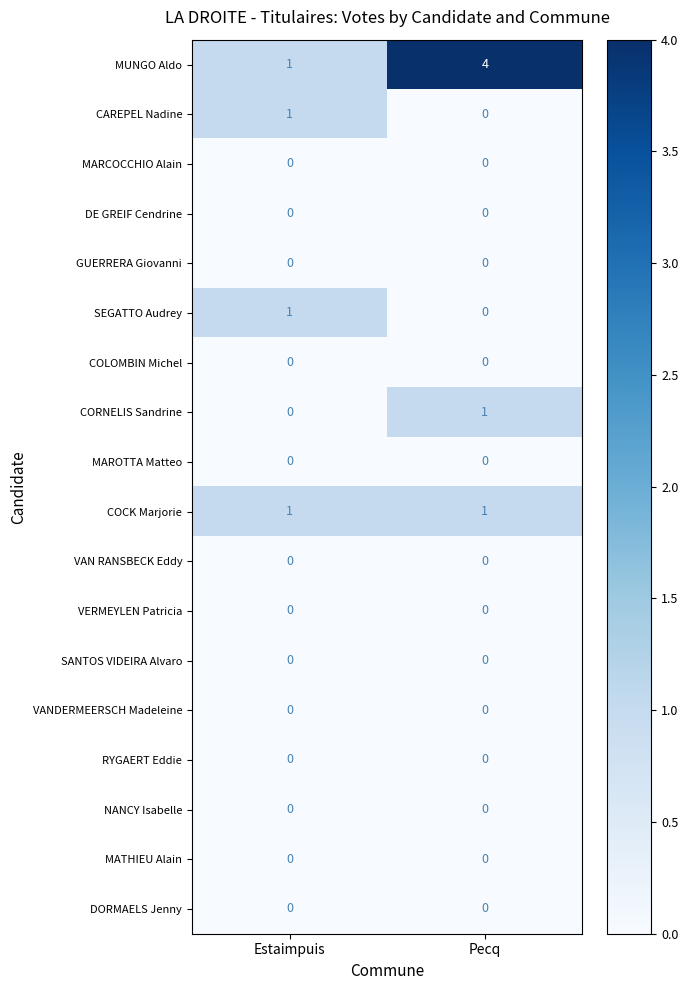

What is the maximum value shown in the chart?

4